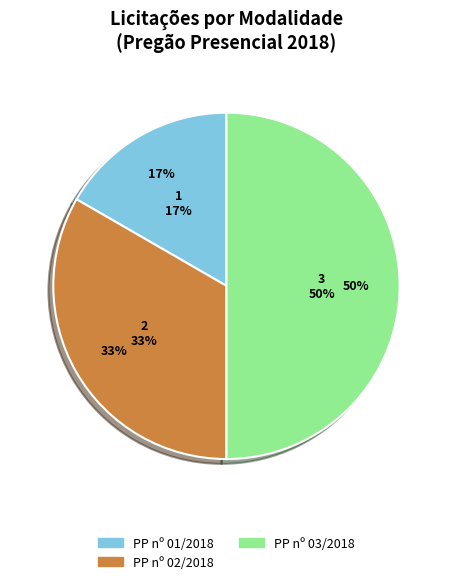

To the nearest percent, what percentage of the pie is PP nº 03/2018?

50%